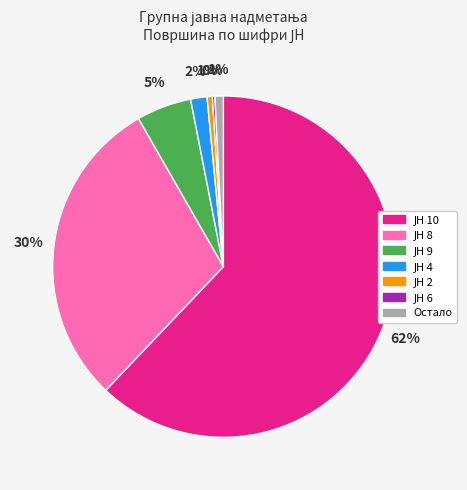

The Остало slice represents 1% of the pie. True or false?

True